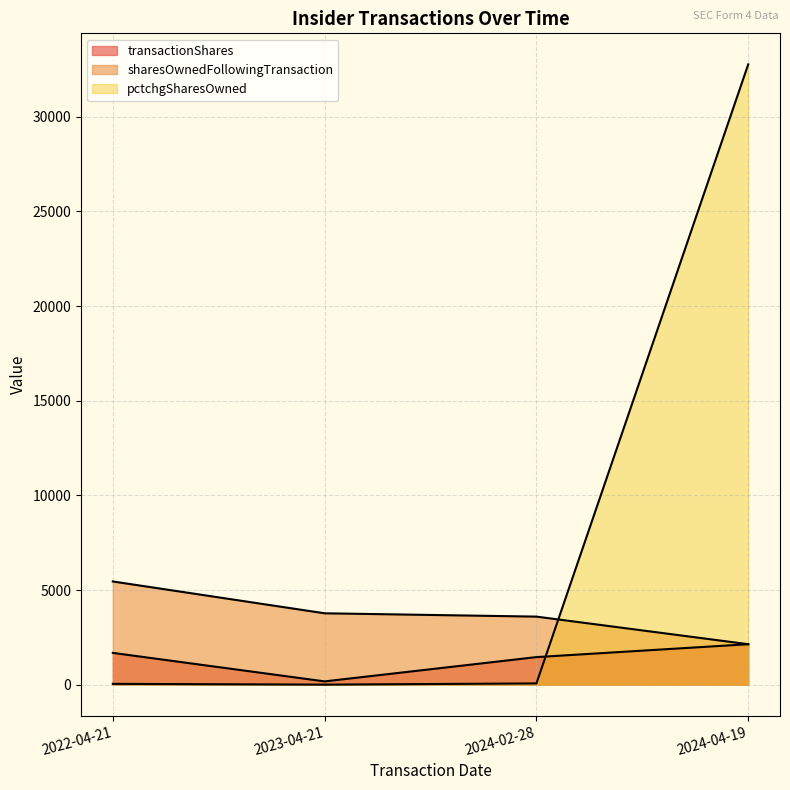

Rank the series by their maximum value, from lowest to highest.

transactionShares, sharesOwnedFollowingTransaction, pctchgSharesOwned